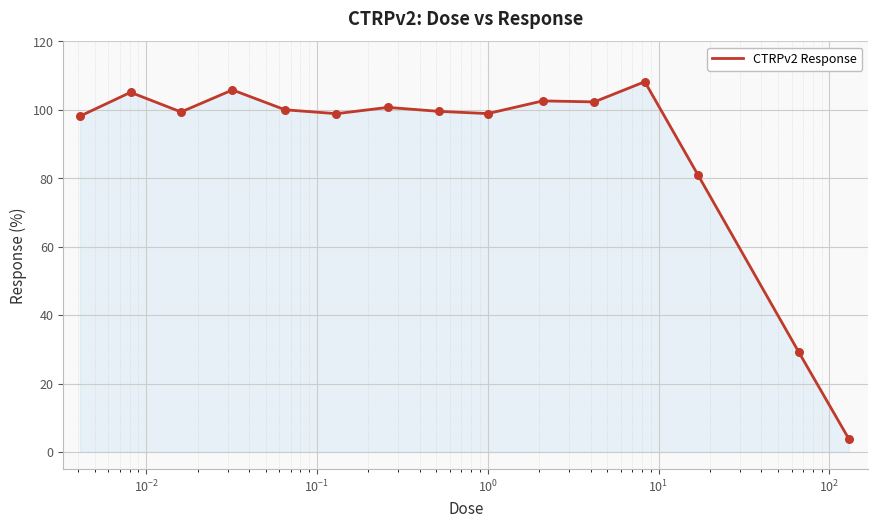

What is the smallest value displayed?

3.8